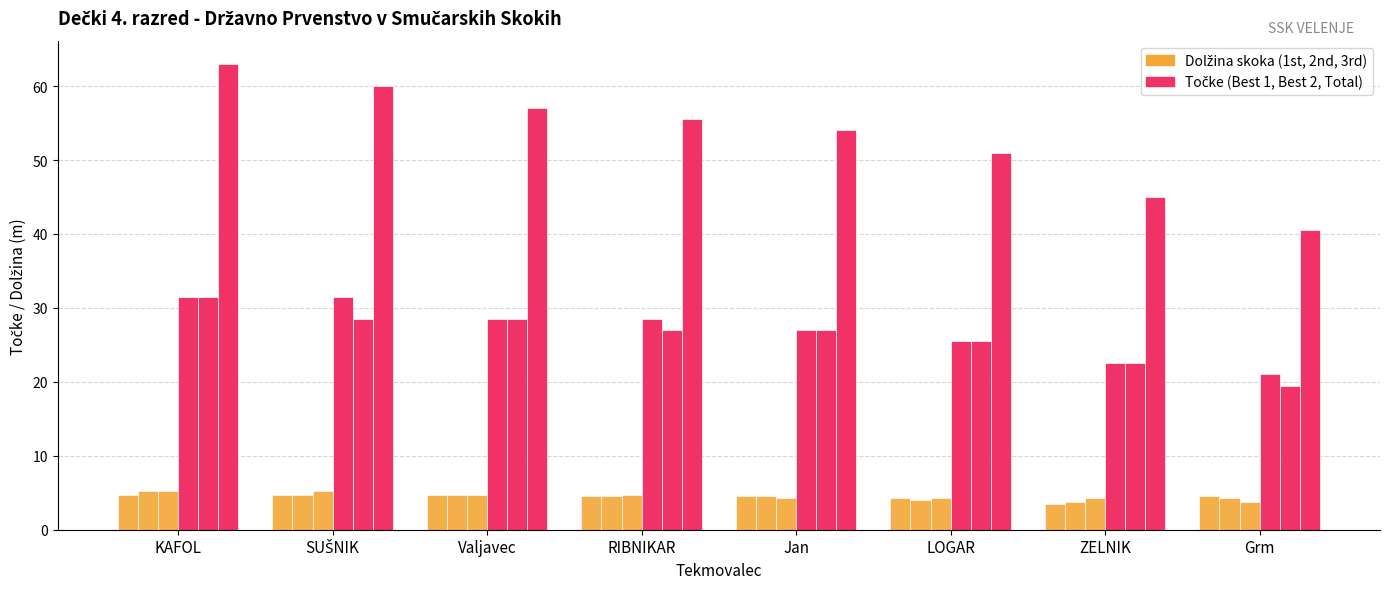

Which label corresponds to the largest value in the chart?

KAFOL